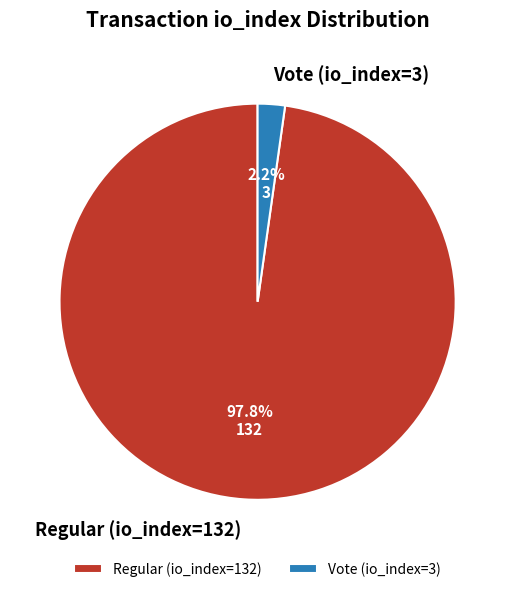

How many slices are in this pie chart?

2